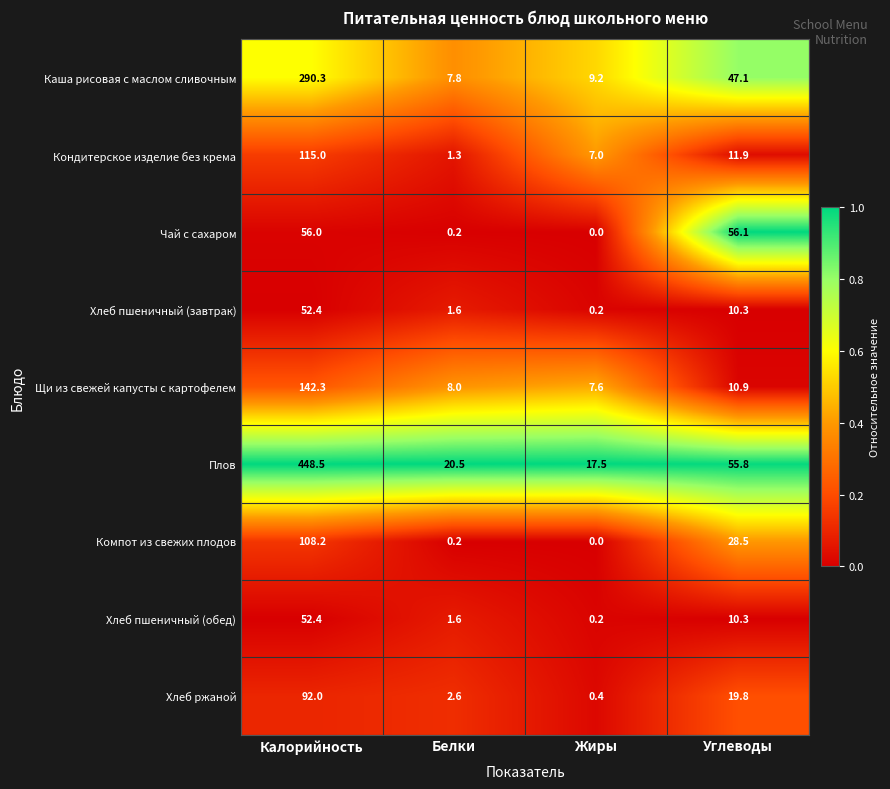

At which category is the sum across all series the highest?

Калорийность